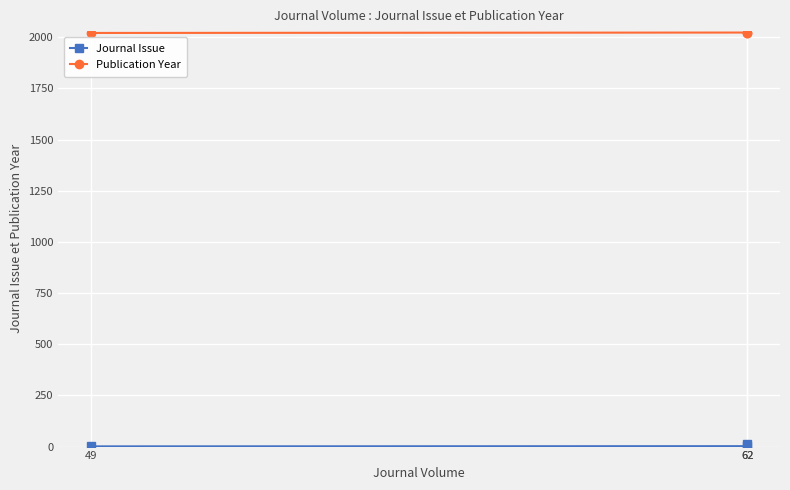

Which series has the largest range (max minus min)?

Journal Issue